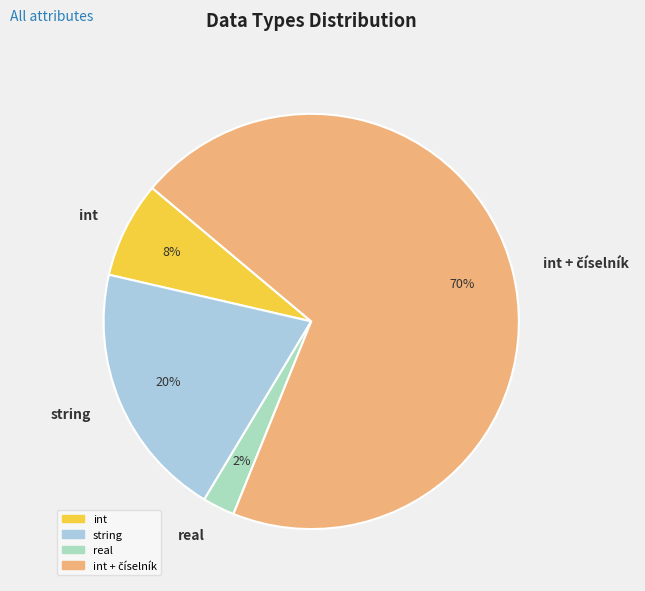

Is there any slice that represents more than half of the pie?

Yes